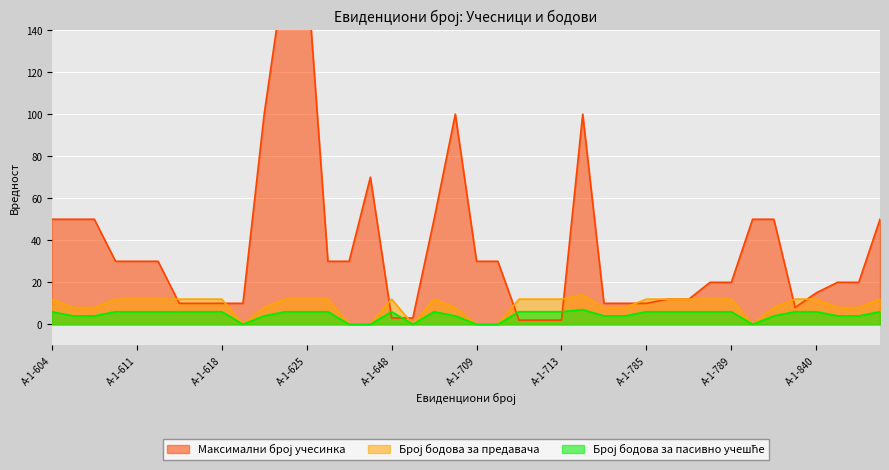

The Максимални број учесинка series shows 83 at А-1-607. True or false?

False